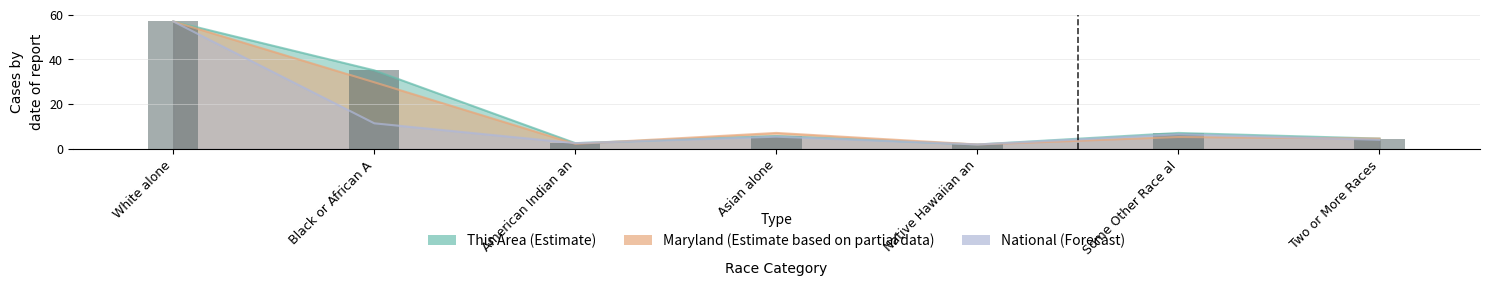

Which series changed the most between American Indian an and Native Hawaiian an?

This Area